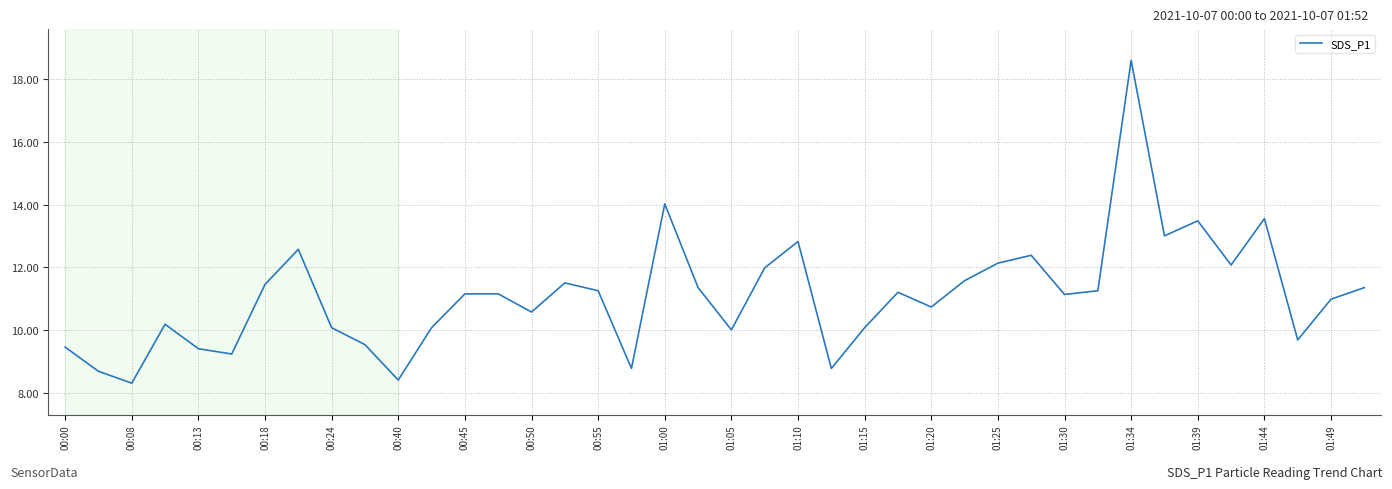

What is the maximum value shown in the chart?

18.6